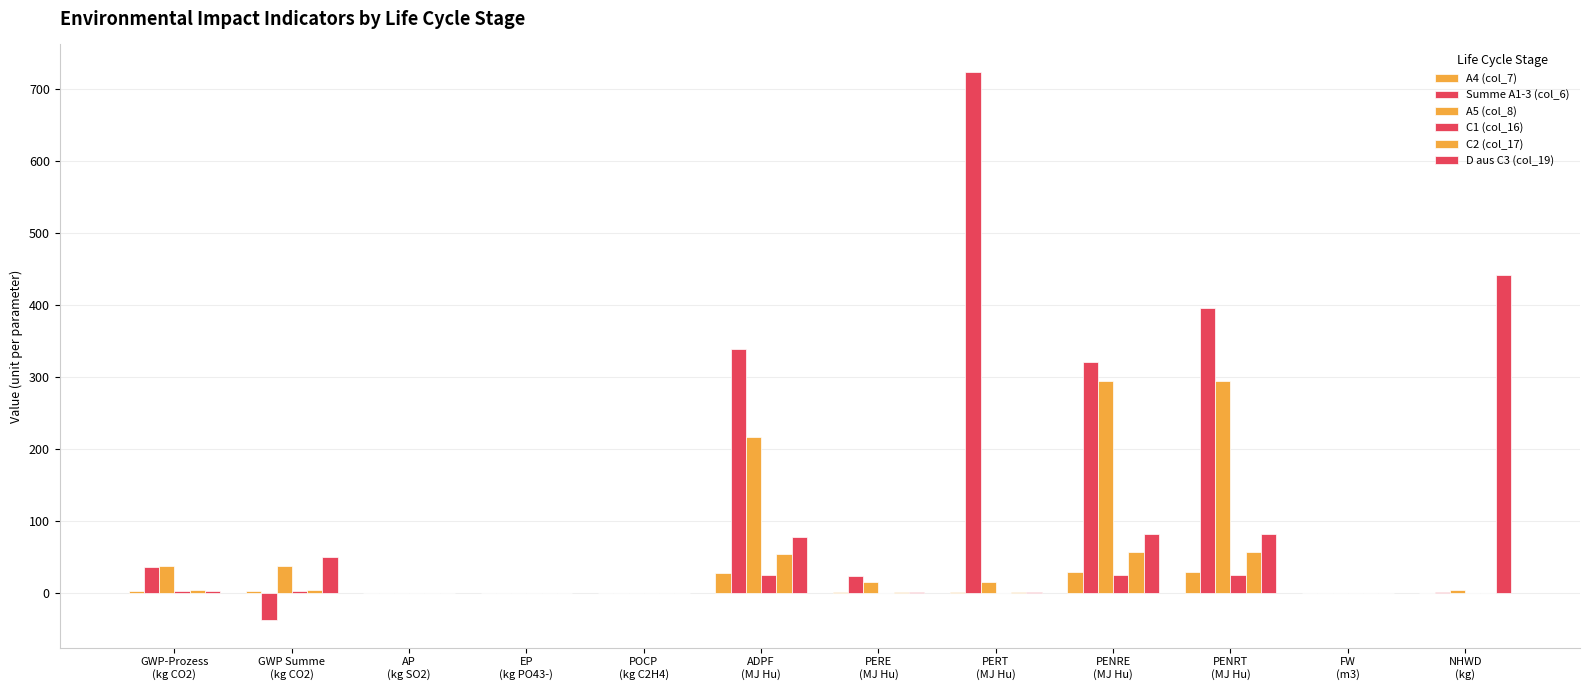

What is the difference between the second highest and second lowest values in the D aus C3 (col_19) series?

81.9